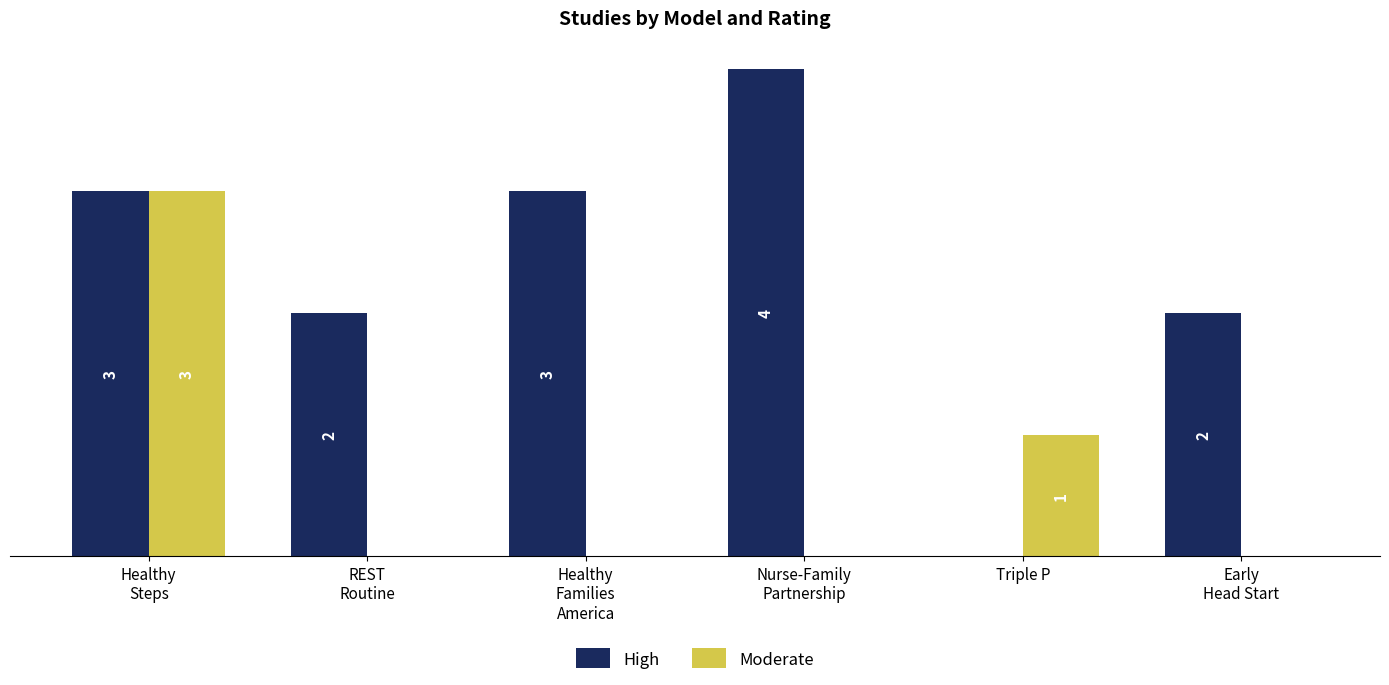

Is the value of High at Early
Head Start greater than the value of Moderate at Healthy
Families
America?

Yes